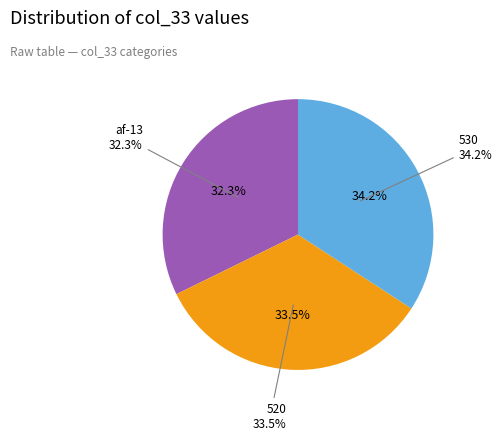

What is the largest slice in the pie chart?

530